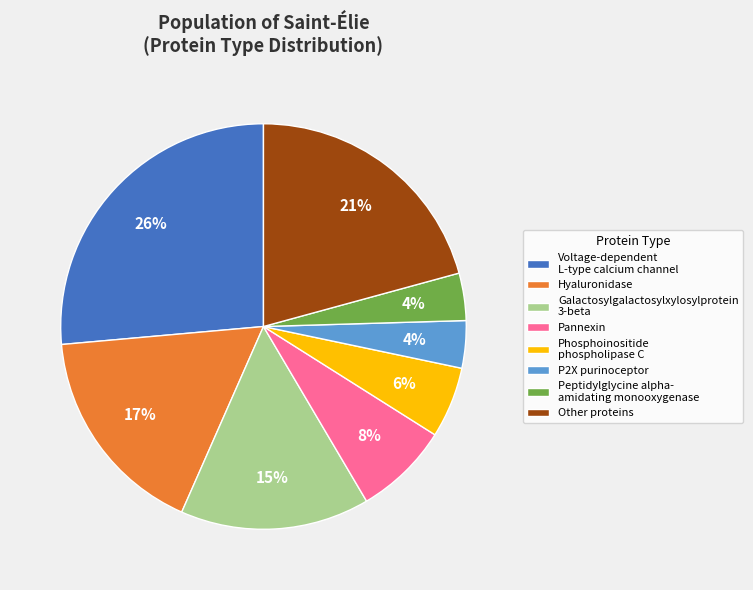

To the nearest percent, what is the average slice percentage?

12%